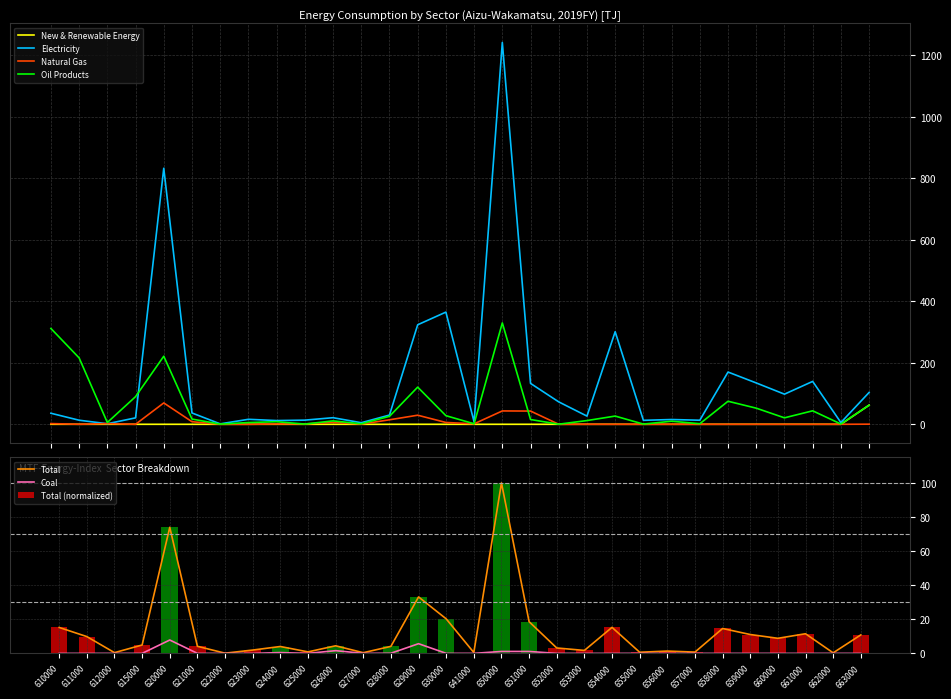

Which has a higher value, 621000 or 628000?

621000